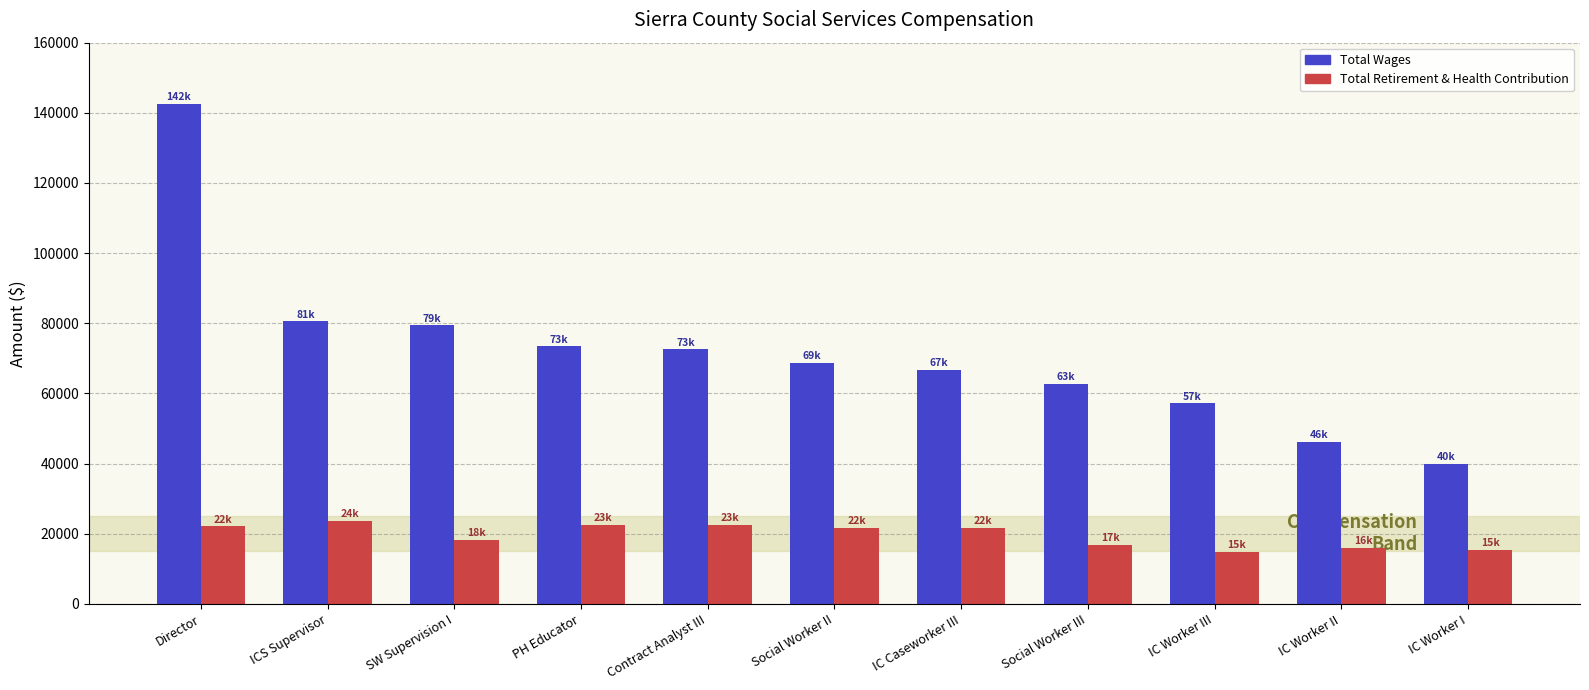

At which category is the sum across all series the highest?

Director